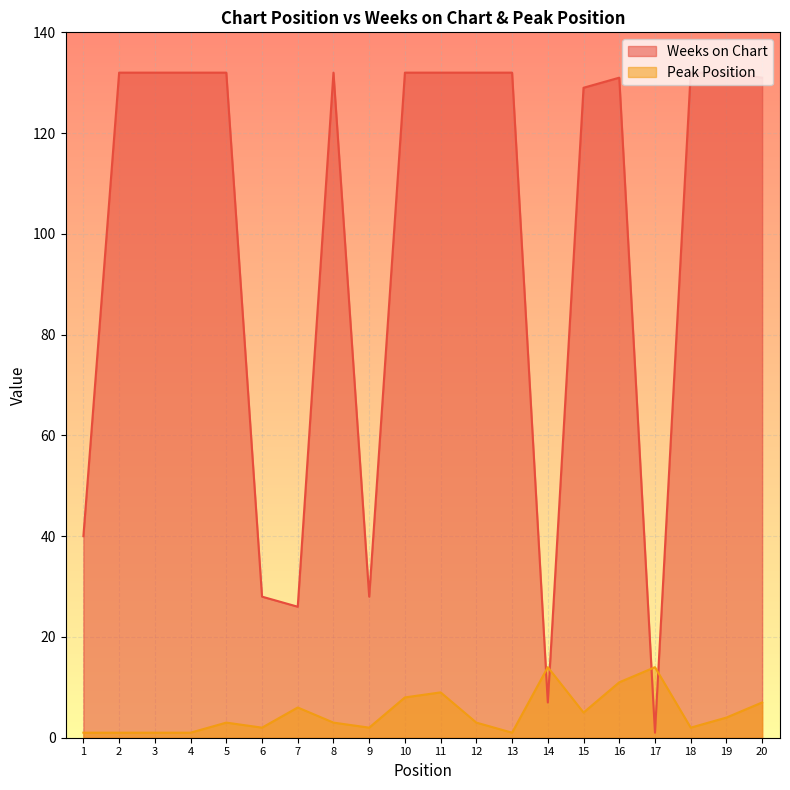

True or false: Peak Position has a value of 3 at 18.

False